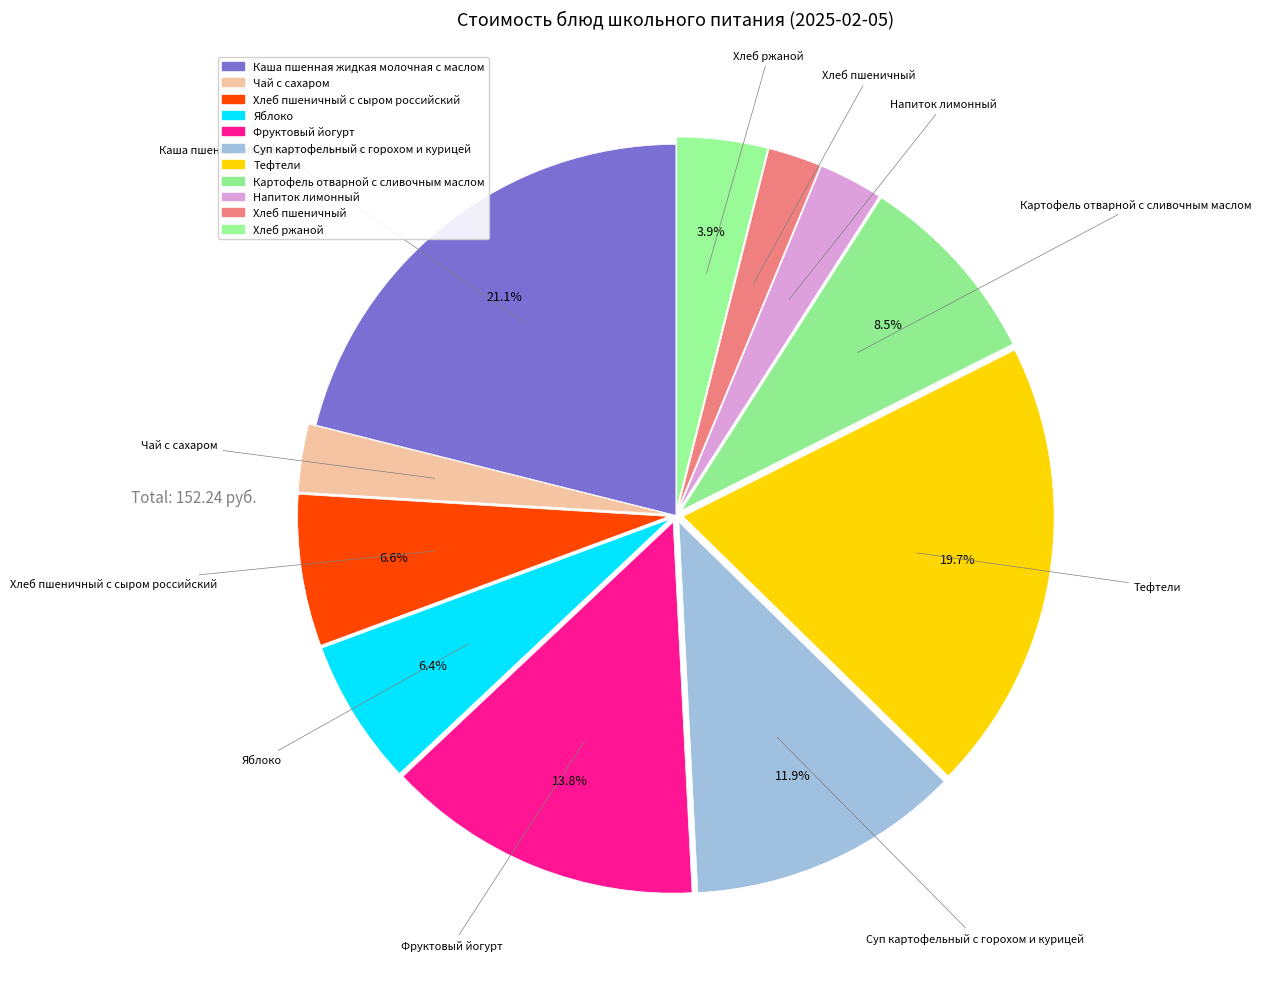

Count the number of slices in the pie.

11